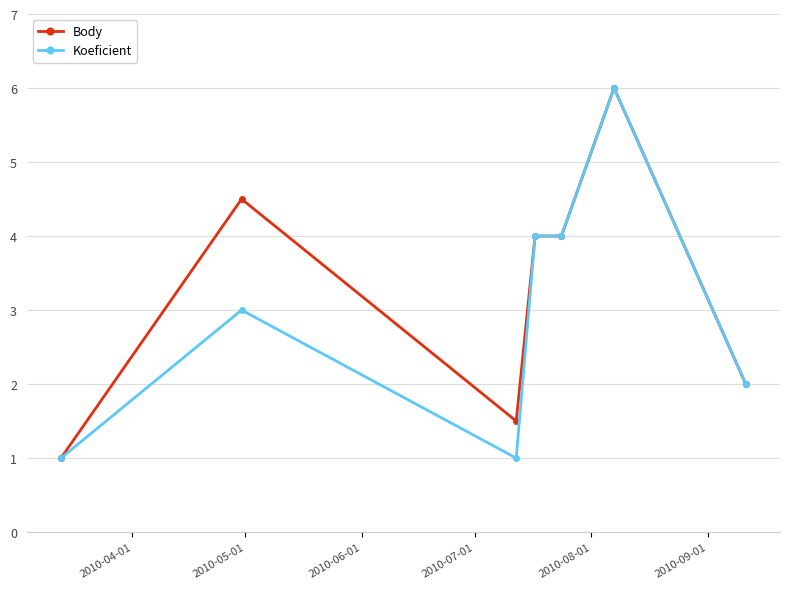

What is the greatest value displayed?

6.0